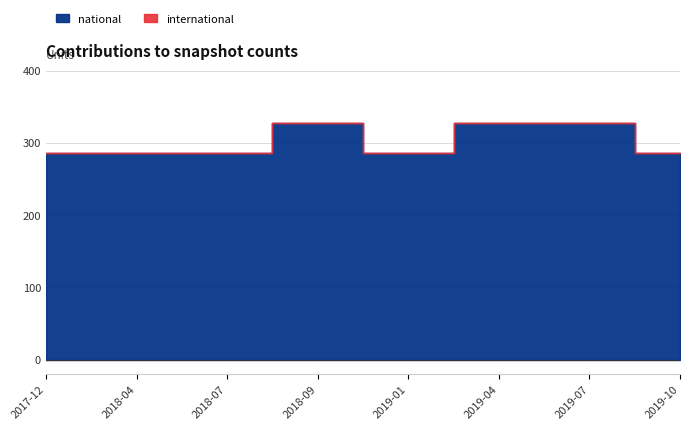

What are all the series names shown in the legend?

national, international